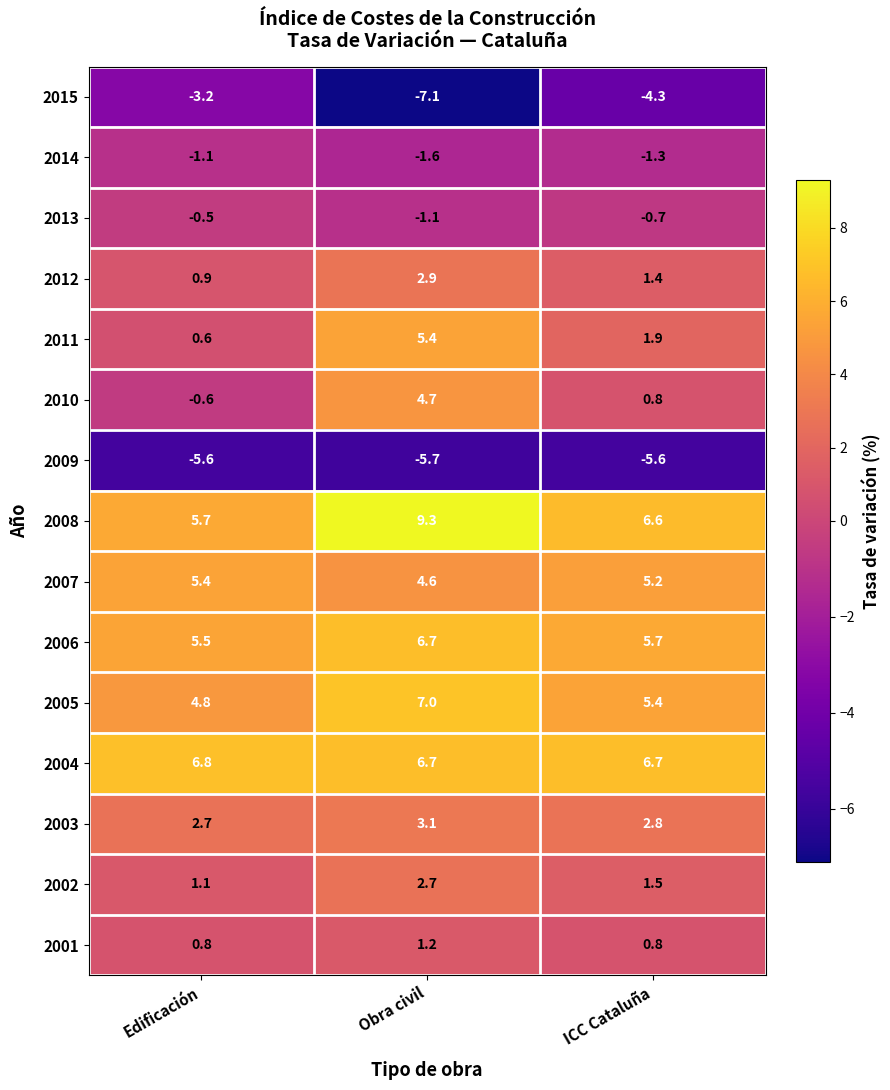

Between Edificación and ICC Cataluña, which series saw the biggest shift?

2010